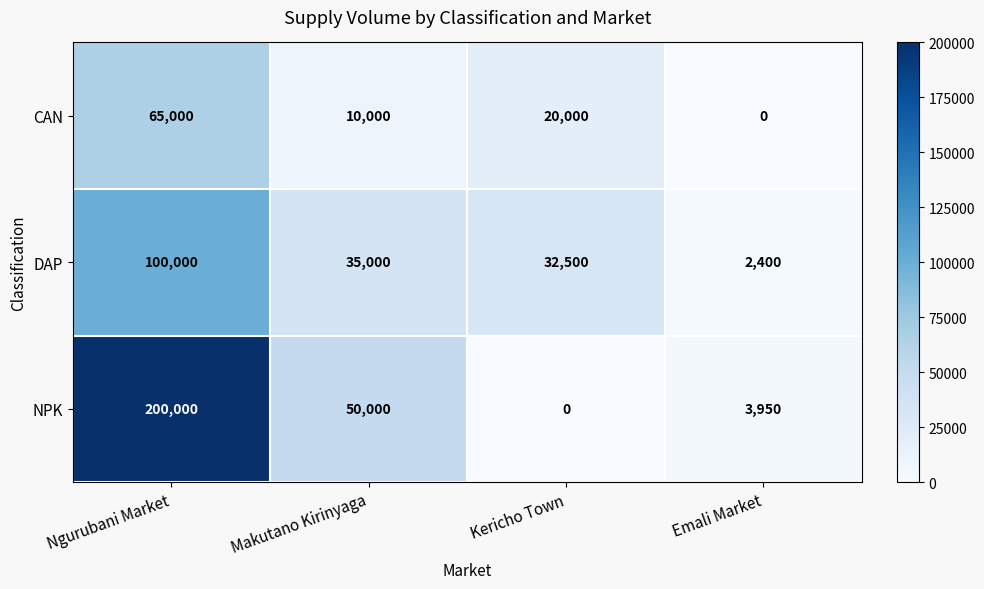

What is the difference between the DAP values at Makutano Kirinyaga and Emali Market?

32600